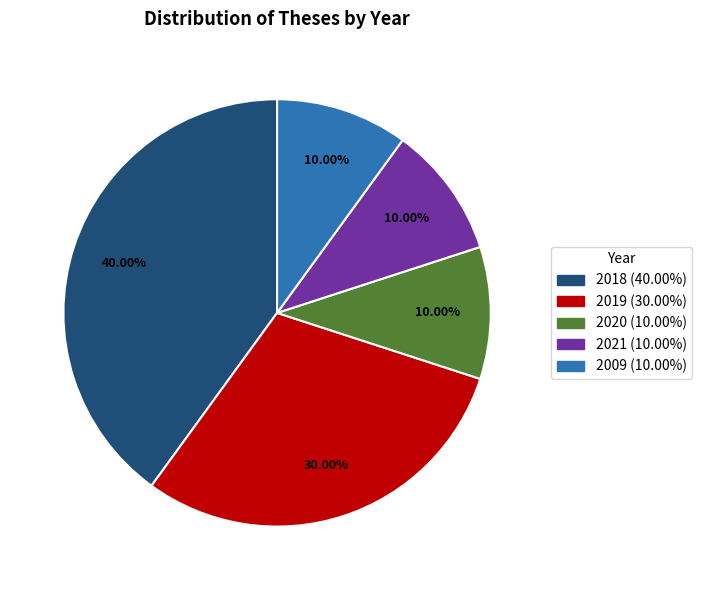

Does 2021 represent more than half of the total?

No